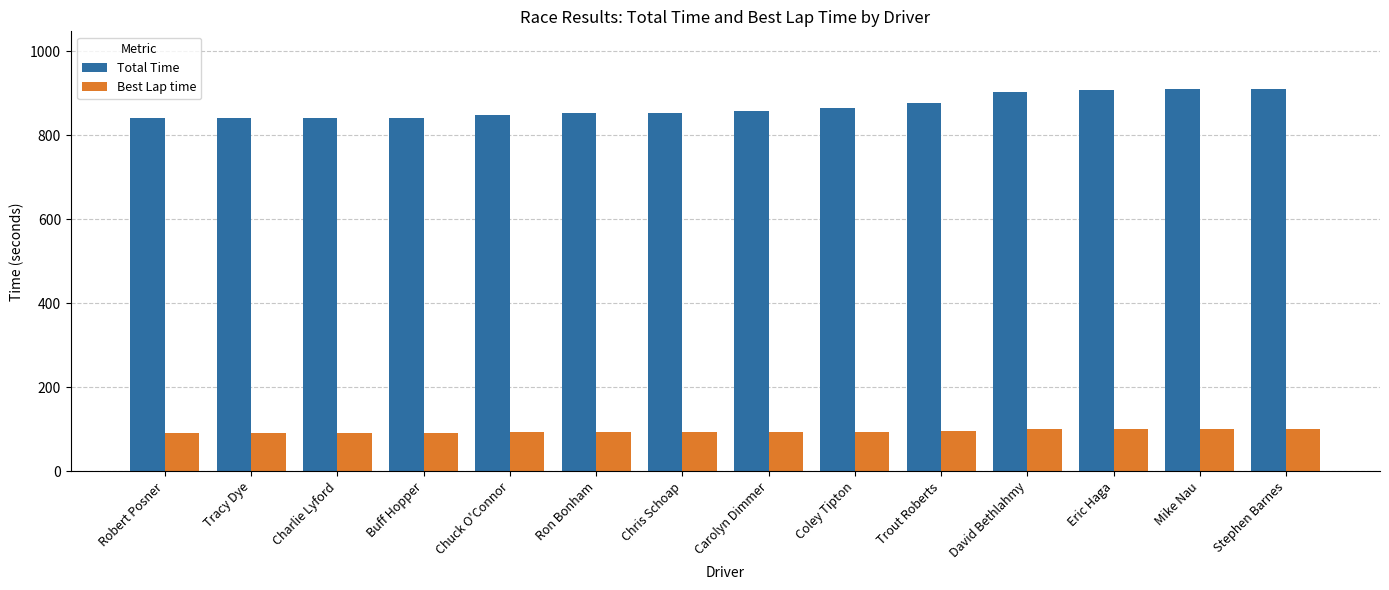

How many bars are there in total?

28